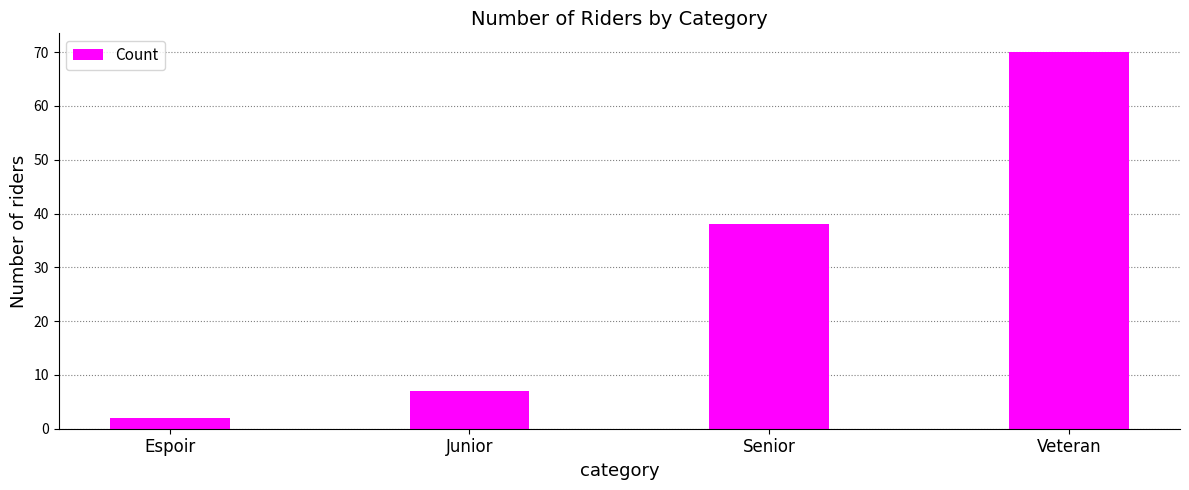

At which category does the chart reach its minimum across all series?

Espoir